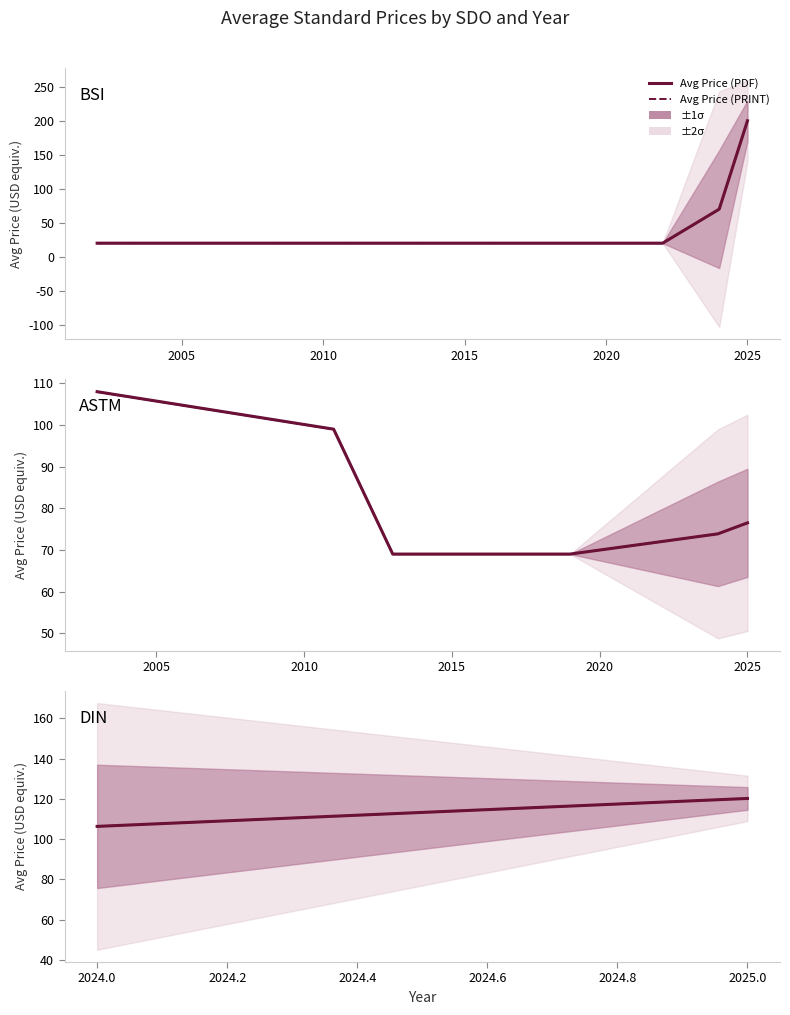

Which has a higher value, 2024.0 or 2025.0?

2025.0